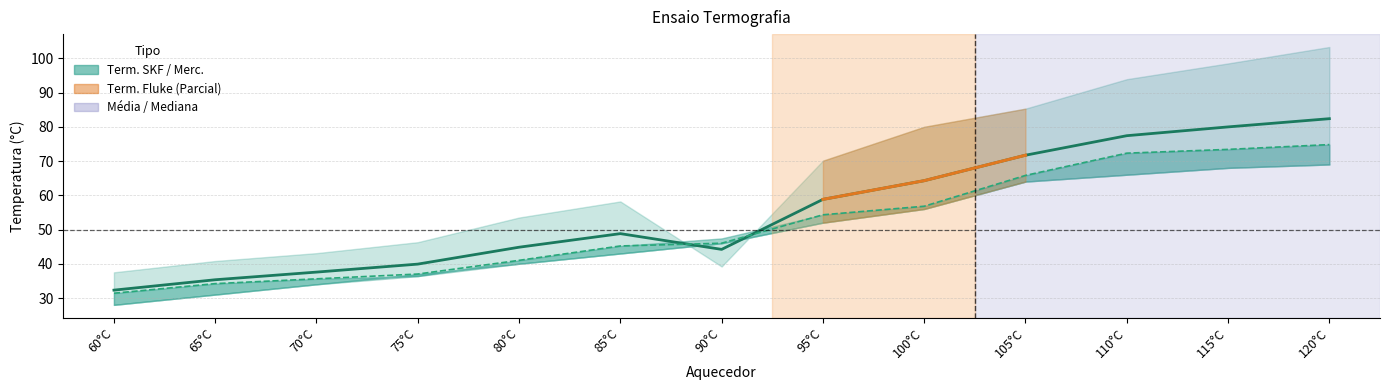

At which label is Term. Fluke closest to 70?

95°C